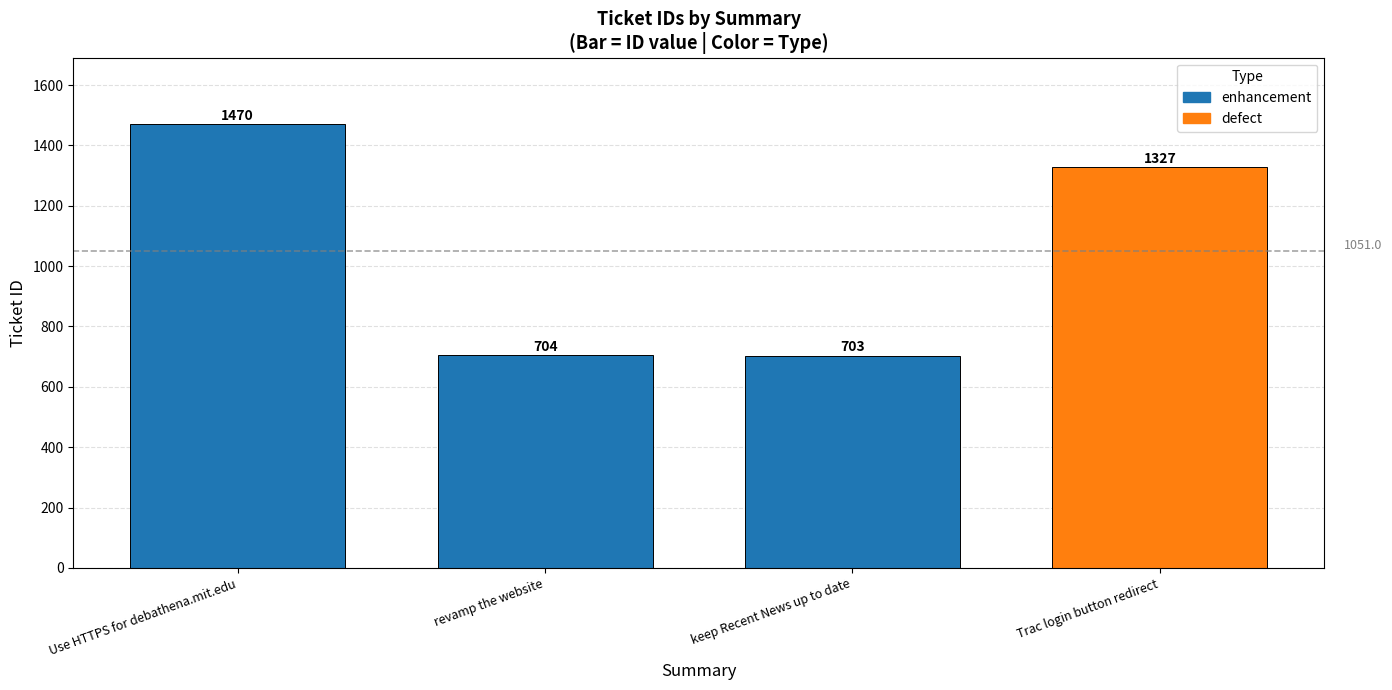

Reading left to right, extract all data points from this chart.

1470	704	703	1327